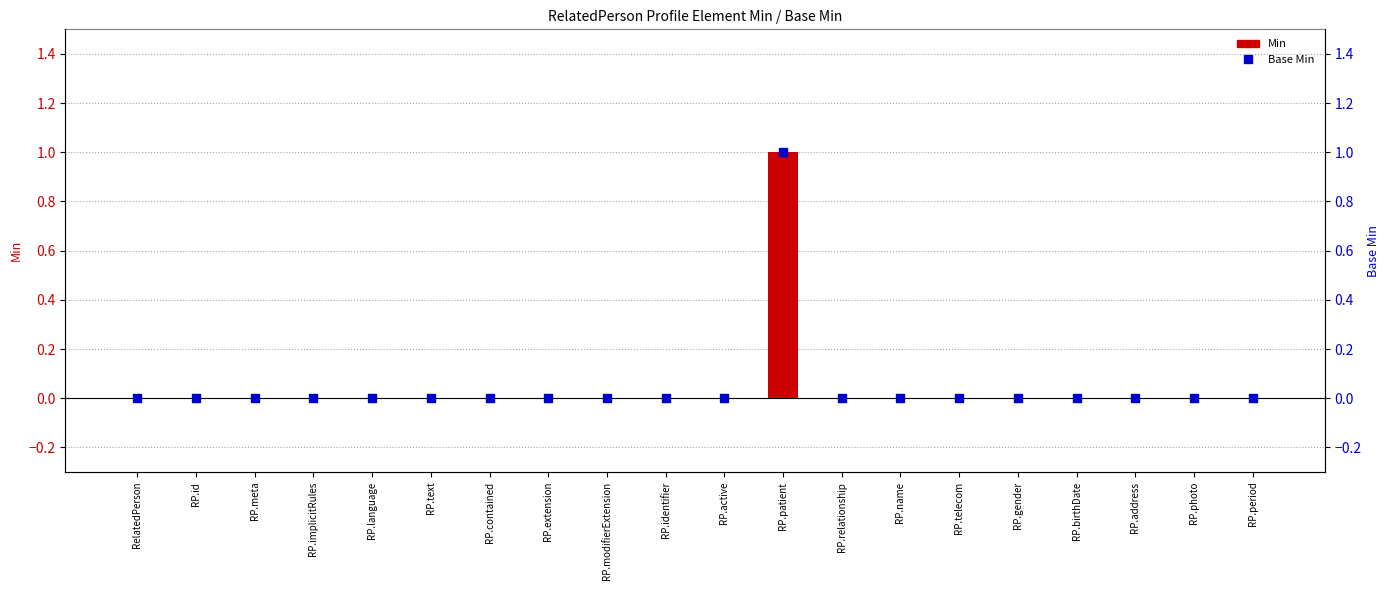

What are all the series names shown in the legend?

Min, Base Min